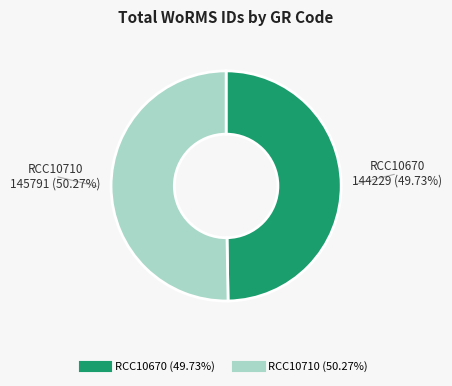

What is the smallest slice in the pie chart?

RCC10670